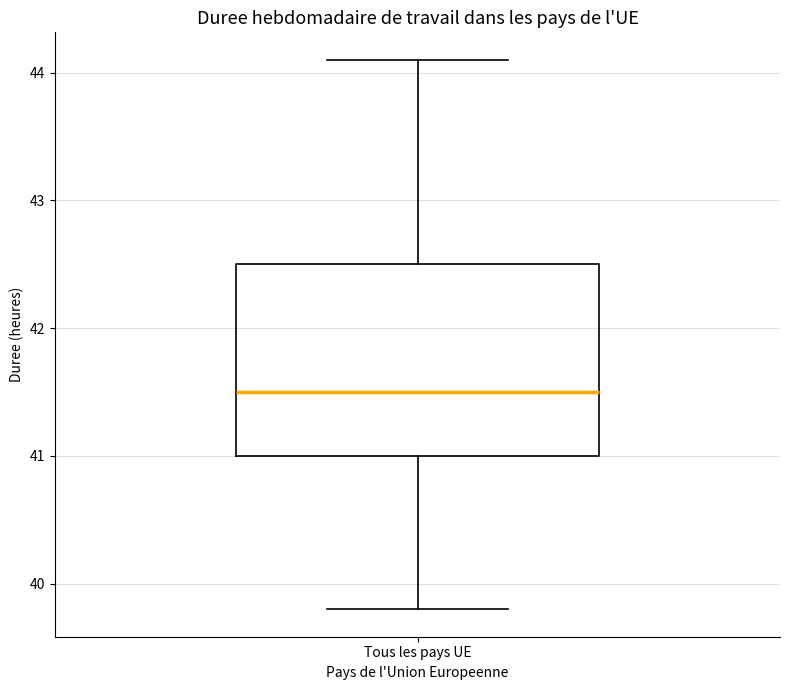

Where does the lower whisker of the box for Tous les pays UE end on the y-axis? The values are not printed on the chart, so give them approximately, as read against the axis.

39.8